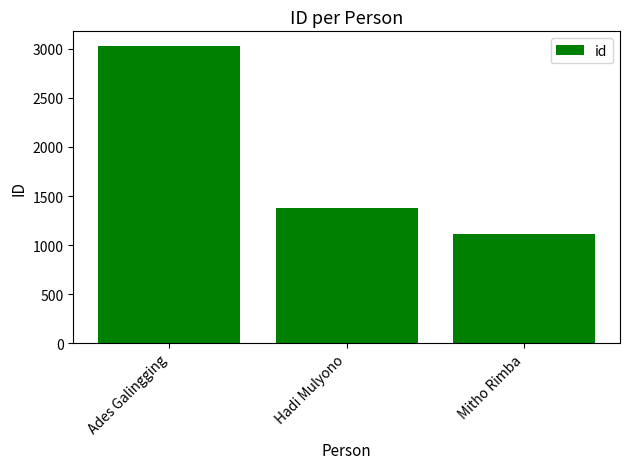

How many bars are there in total?

3